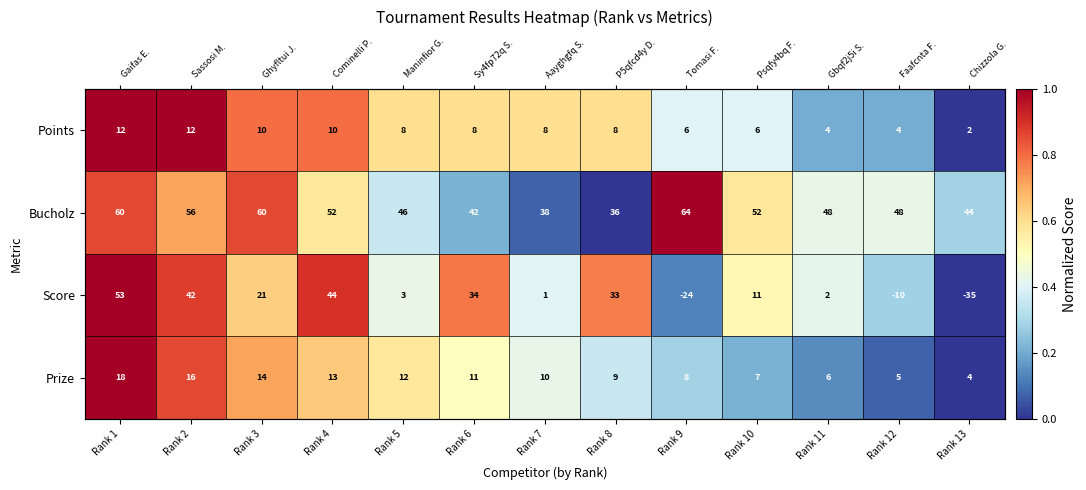

At which category is the sum across all series the highest?

Rank 1